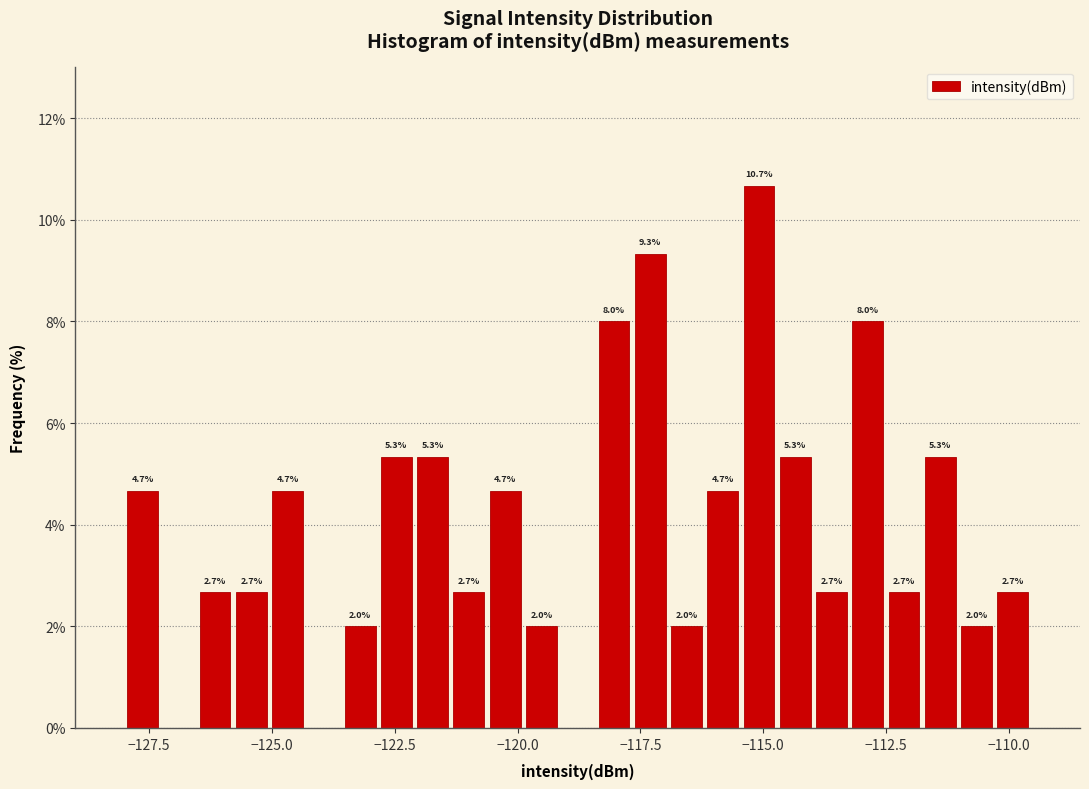

Read against the x-axis, roughly where is the centre of the tallest bar?

-115.0